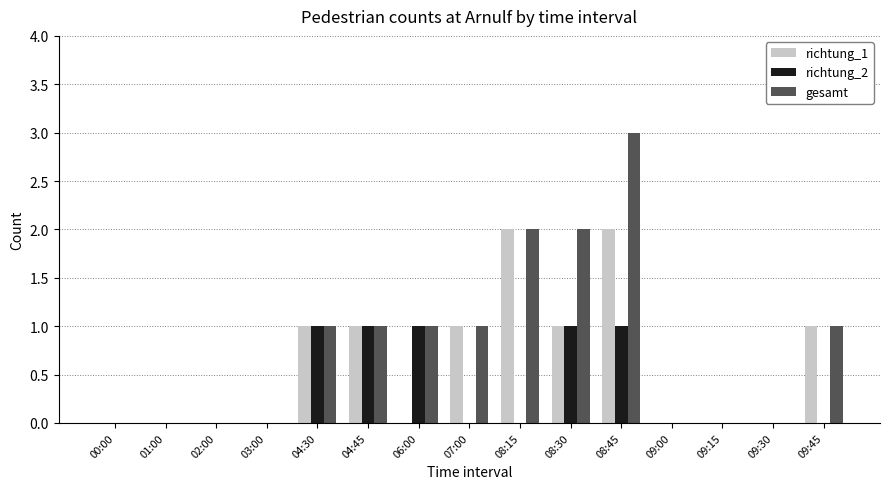

What is the highest value of the gesamt series?

3